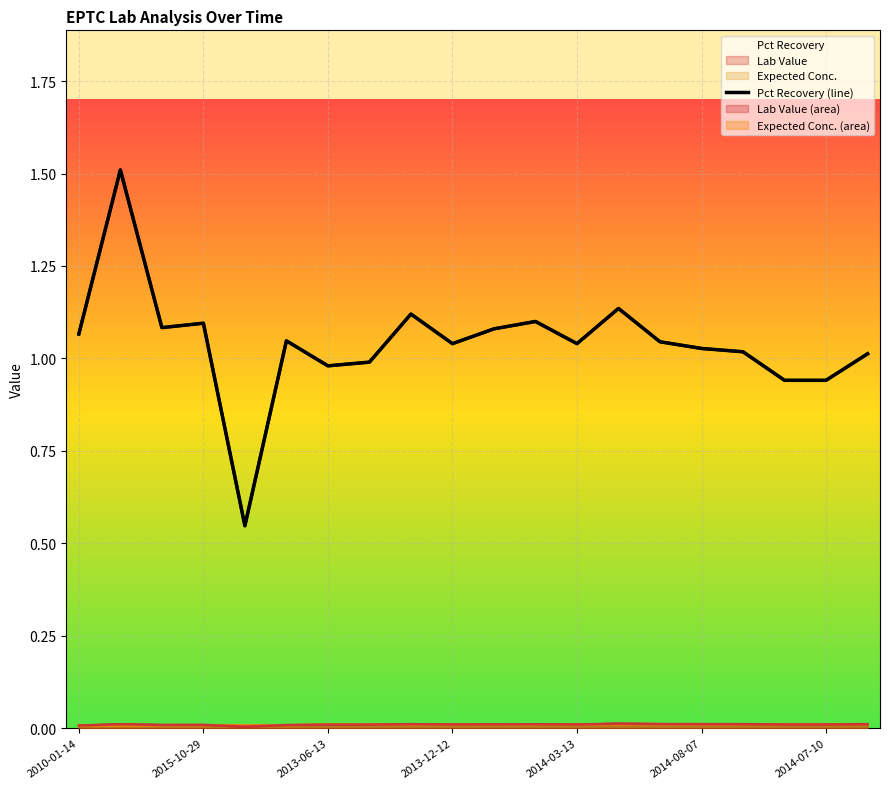

Reading left to right, list all the values displayed in this chart.

1.1	1.5	1.1	1.1	0.5	1.0	1.0	1.0	1.1	1.0	1.1	1.1	1.0	1.1	1.0	1.0	1.0	0.9	0.9	1.0